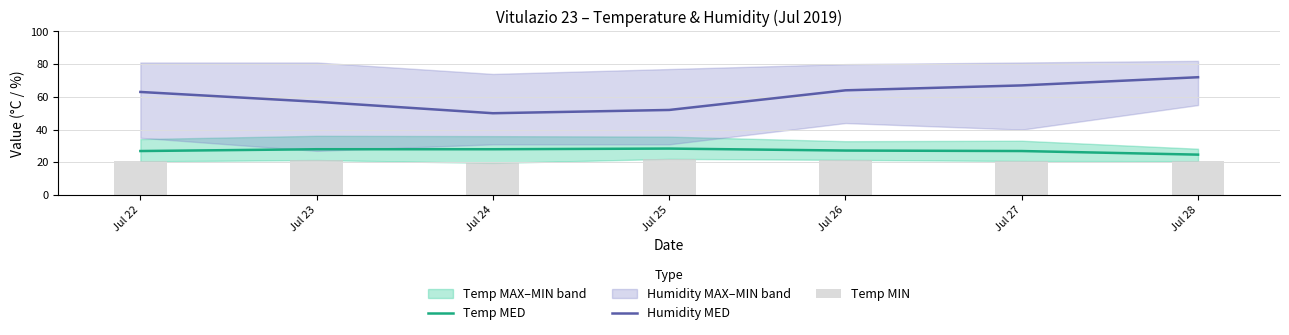

What is the value of the Humidity MED bar at the 7th from the left?

72.0